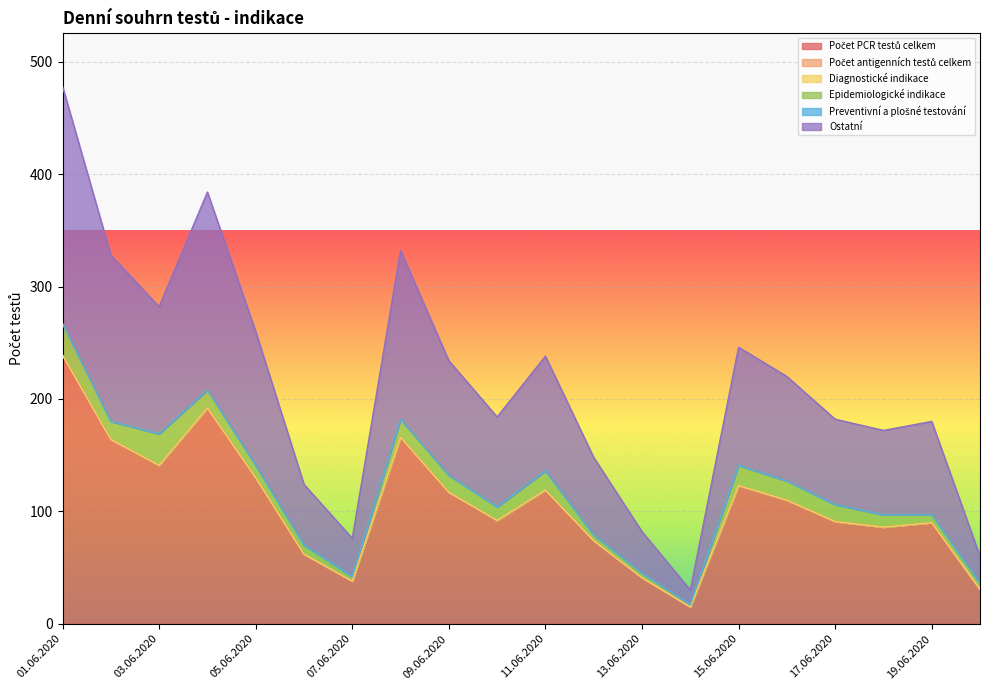

Is it true that Ostatní equals 176 at 04.06.2020?

True